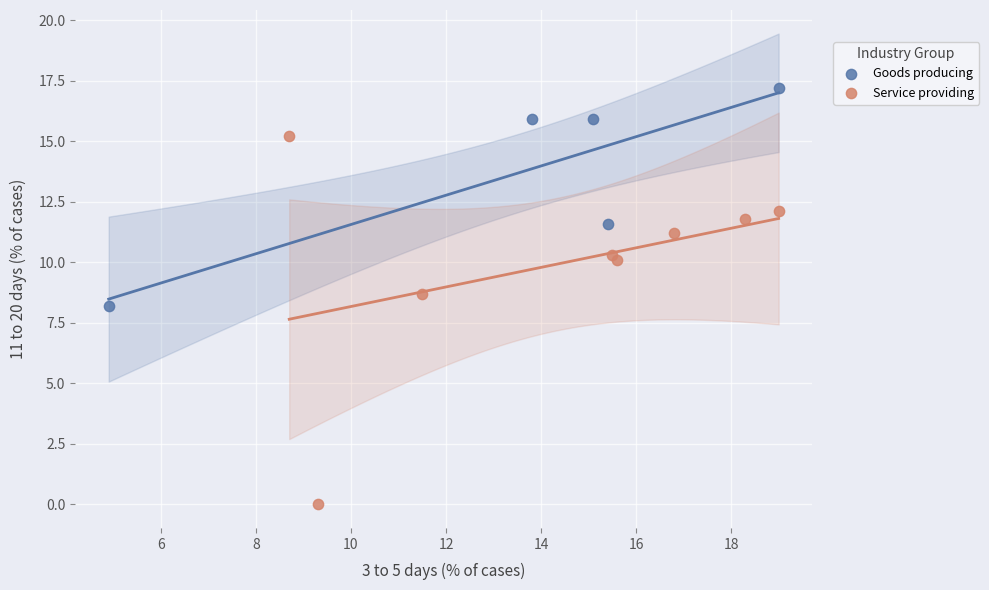

Which series contains the lowest Y value?

Service providing